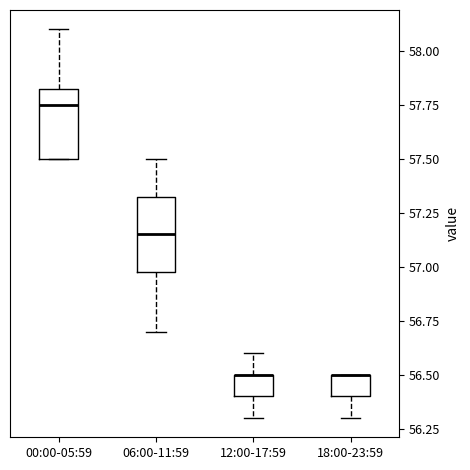

Reading left to right, read every box against the y-axis: the position of its median line, the range the box covers, and the ends of its whiskers. The values are not printed on the chart, so give them approximately, as read against the axis.

00:00-05:59: median 57.75, box 57.50 to 57.85, whiskers 57.50 to 58.10
06:00-11:59: median 57.15, box 57.00 to 57.35, whiskers 56.70 to 57.50
12:00-17:59: median 56.50 (drawn on the box's upper edge), box 56.40 to 56.50, whiskers 56.30 to 56.60
18:00-23:59: median 56.50 (drawn on the box's upper edge), box 56.40 to 56.50, whiskers 56.30 to 56.50